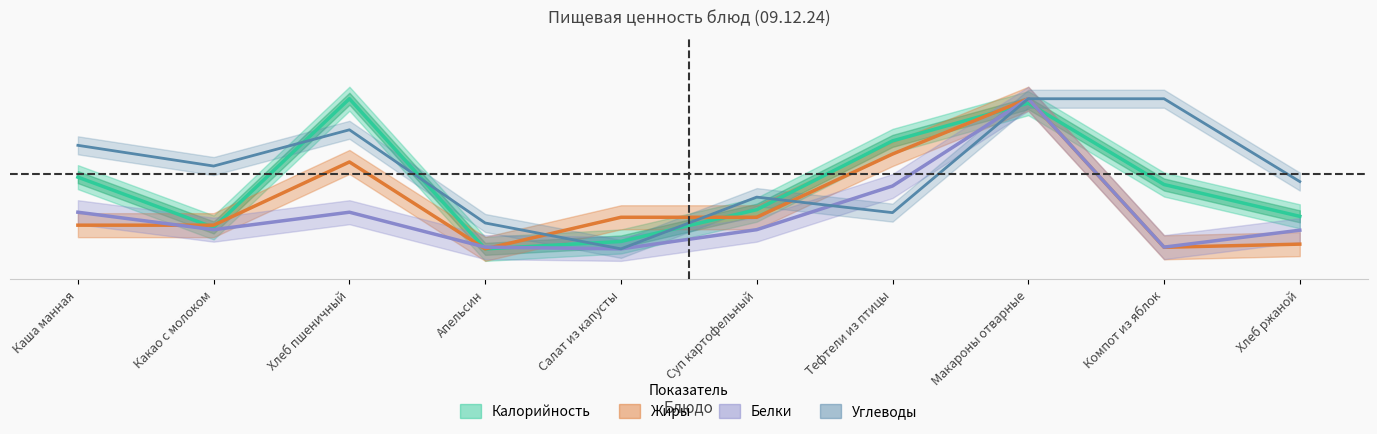

How many times do Белки and Углеводы cross each other?

2